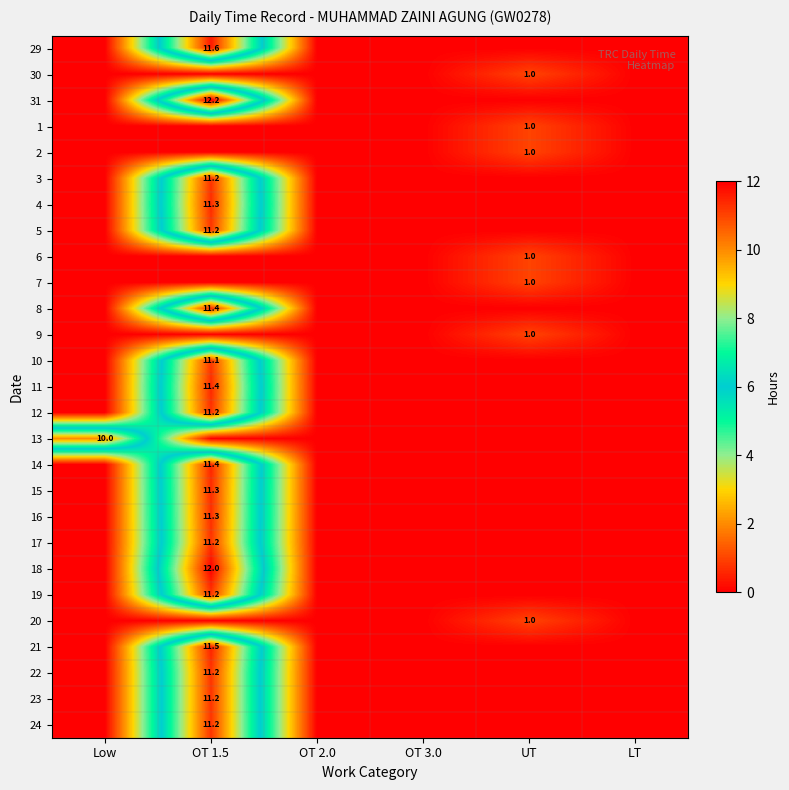

Rank the series by their maximum value, from highest to lowest.

31, 18, 29, 21, 8, 14, 11, 4, 15, 16, 12, 24, 3, 17, 22, 23, 5, 19, 10, 13, 30, 1, 2, 6, 7, 9, 20